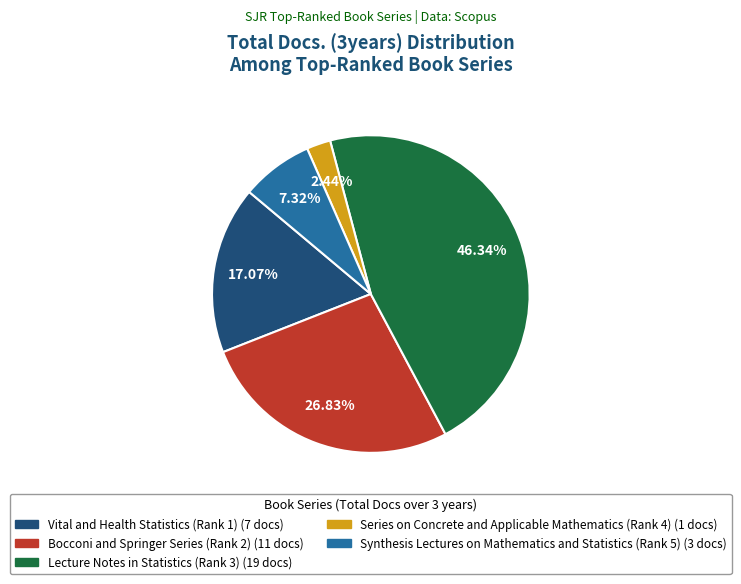

To the nearest percent, what is the difference between the largest and smallest slice percentages?

44%